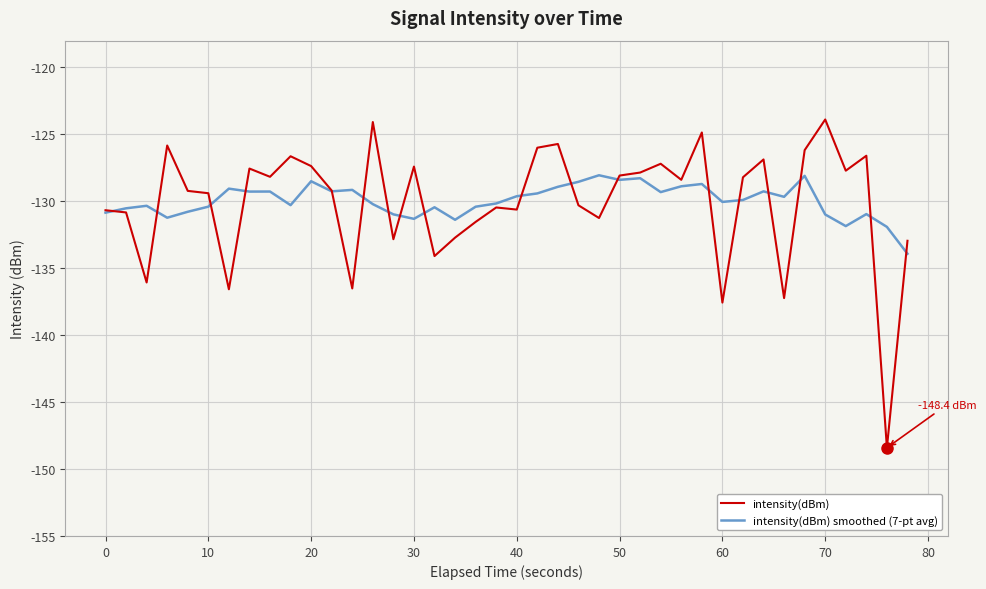

What are all the series names shown in the legend?

intensity(dBm), intensity(dBm) smoothed (7-pt avg)